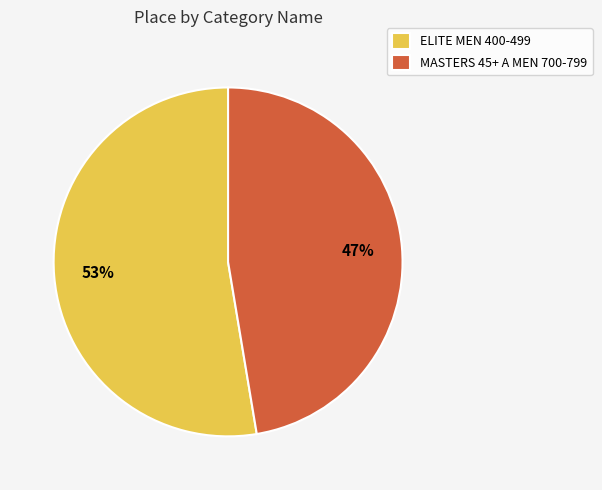

To the nearest percent, what portion does MASTERS 45+ A MEN 700-799 represent?

47%